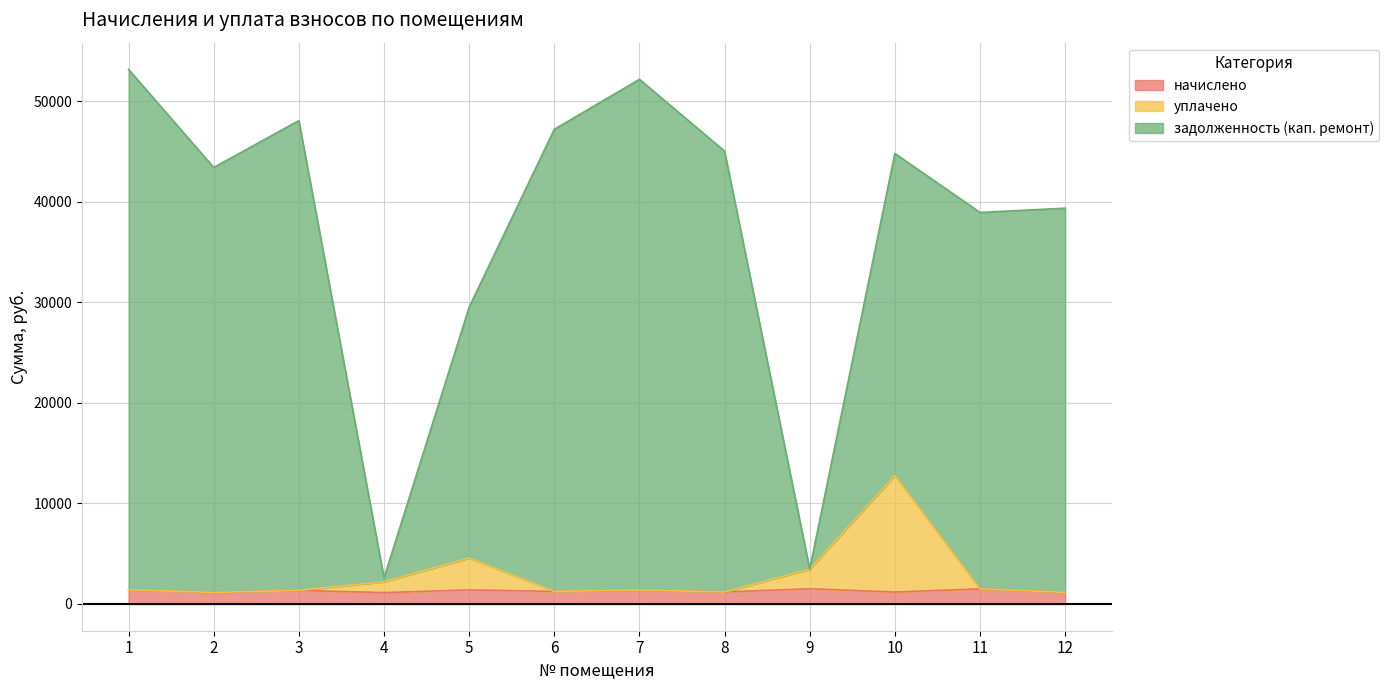

What is the value of the уплачено point at the 6th from the left?

1251.7